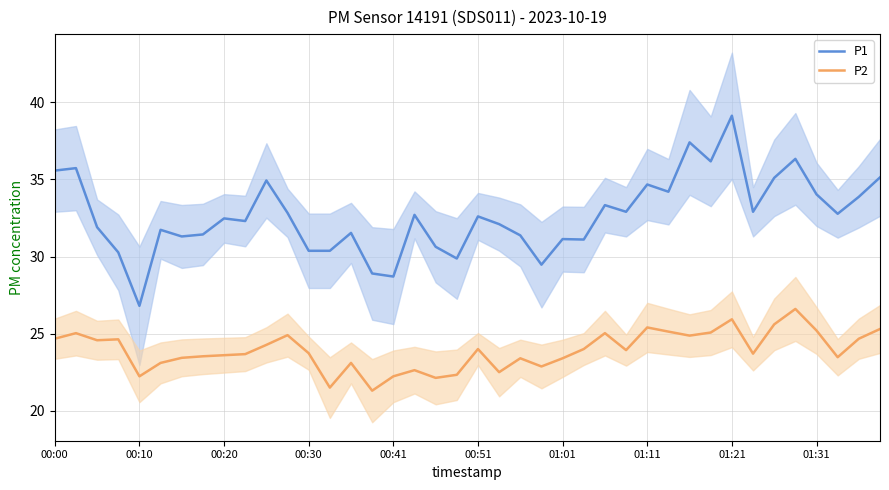

What is the sum of all P2 values?

956.6